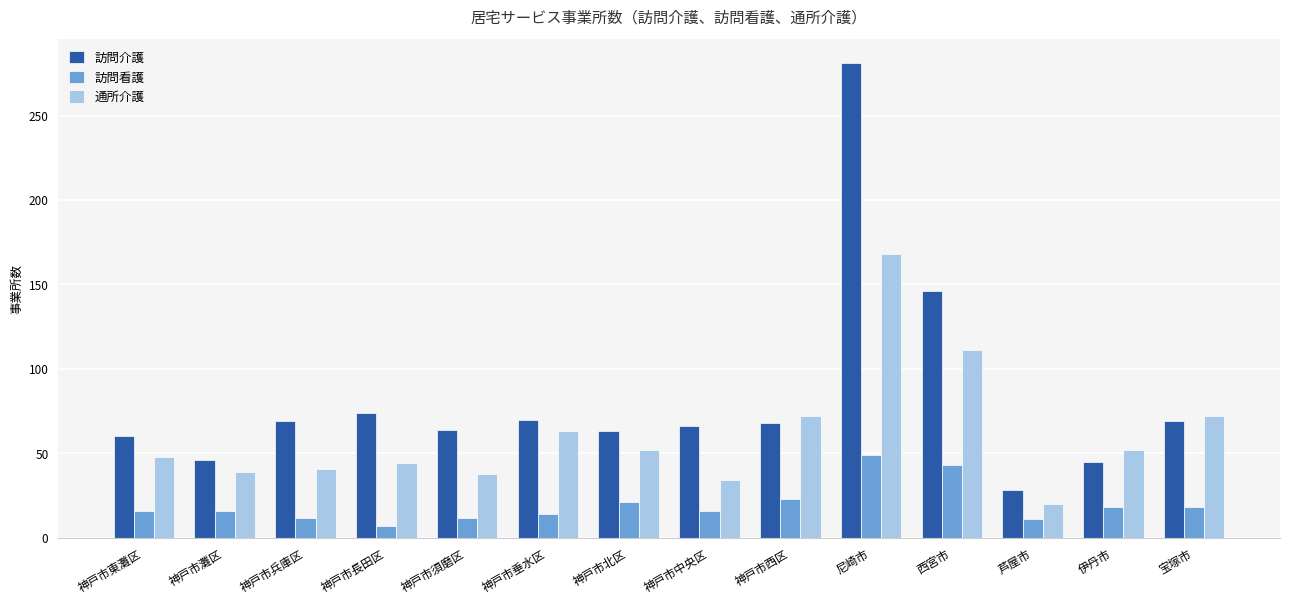

Which series changed the most between 神戸市東灘区 and 神戸市中央区?

通所介護